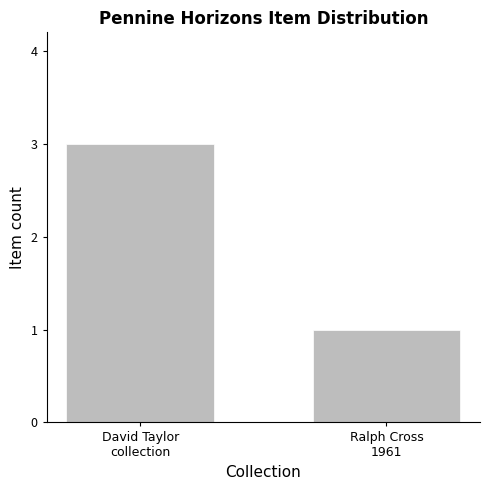

True or false: the data shows 5 at David Taylor
collection.

False